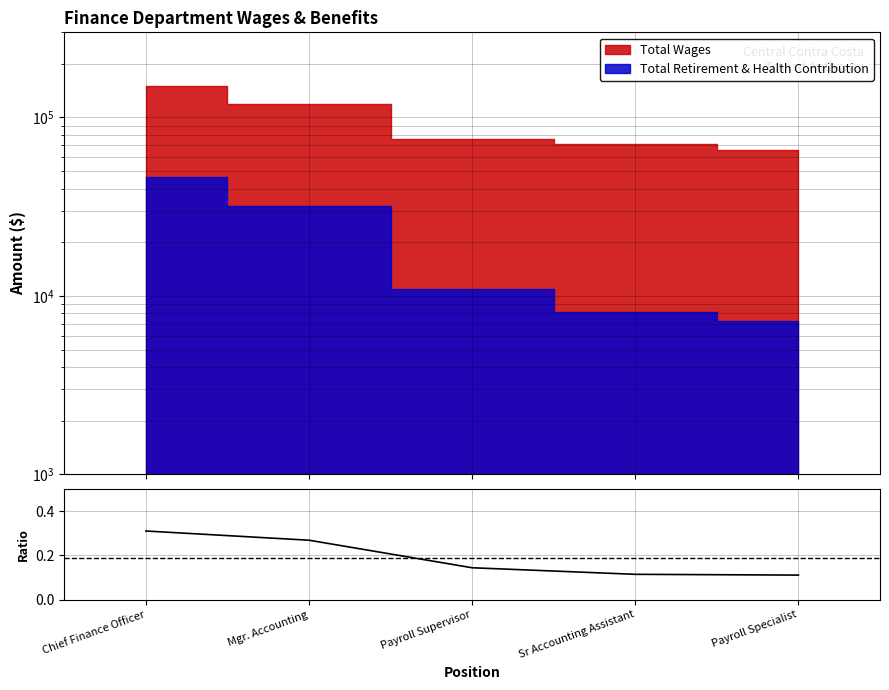

What position from the right is Chief Finance Officer?

5